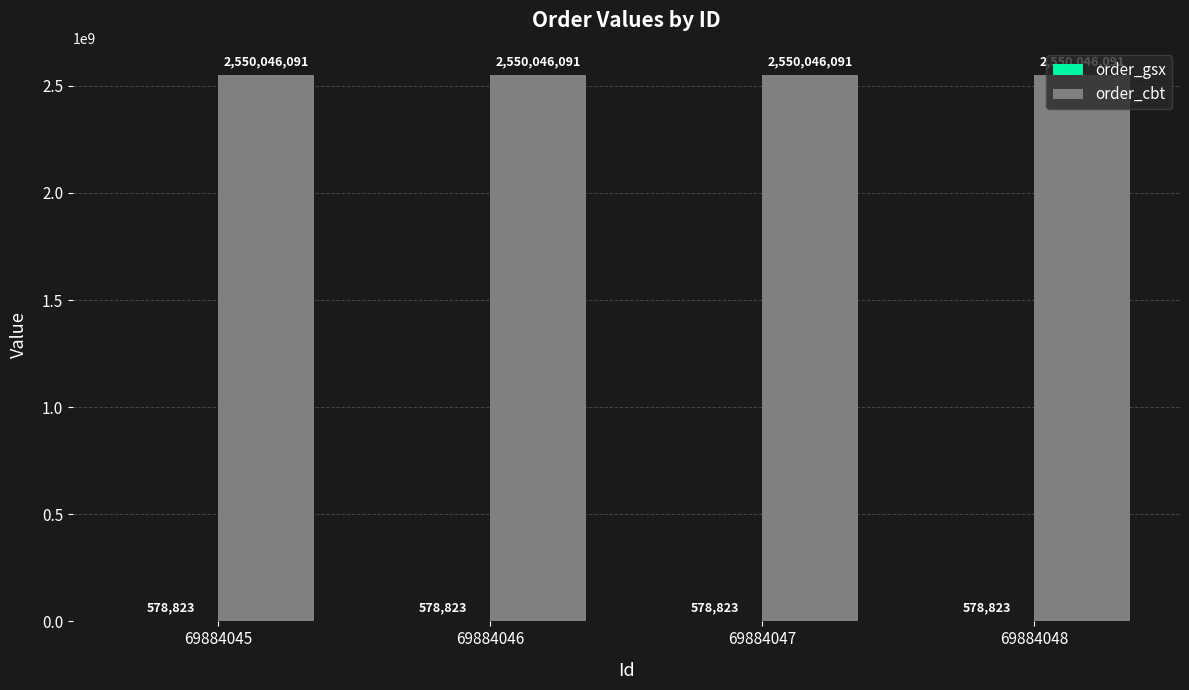

Are the bars horizontal?

No